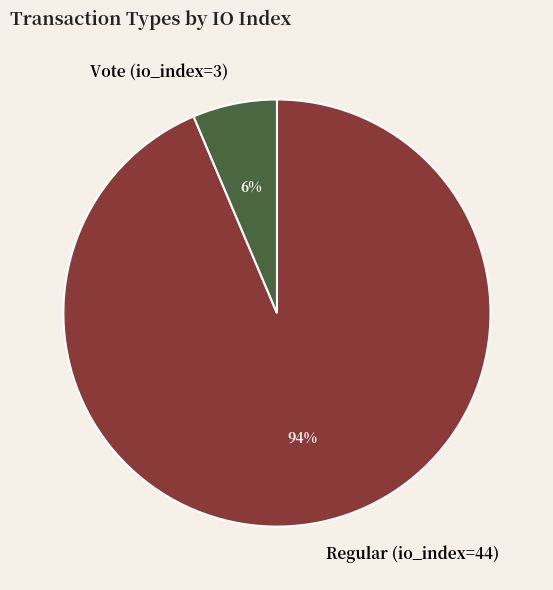

Which category has the biggest portion of the pie?

Regular (io_index=44)